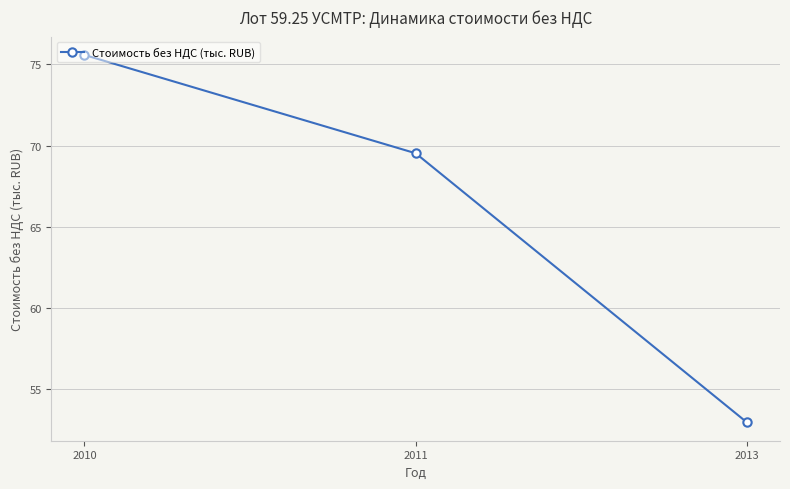

Rank the categories by value from lowest to highest.

2013, 2011, 2010